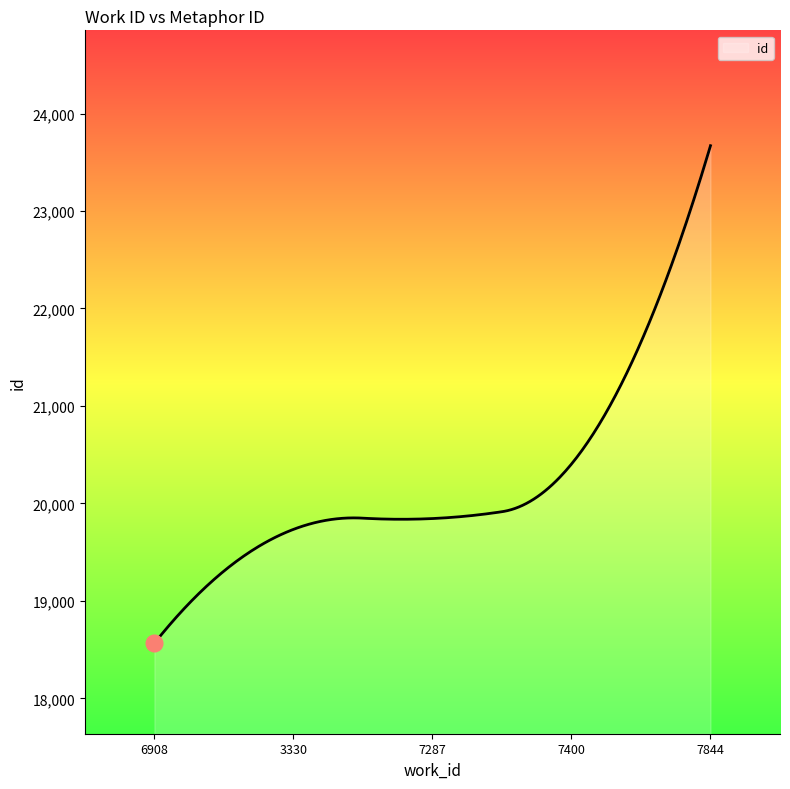

What is the difference between the maximum and minimum values?

5104.0